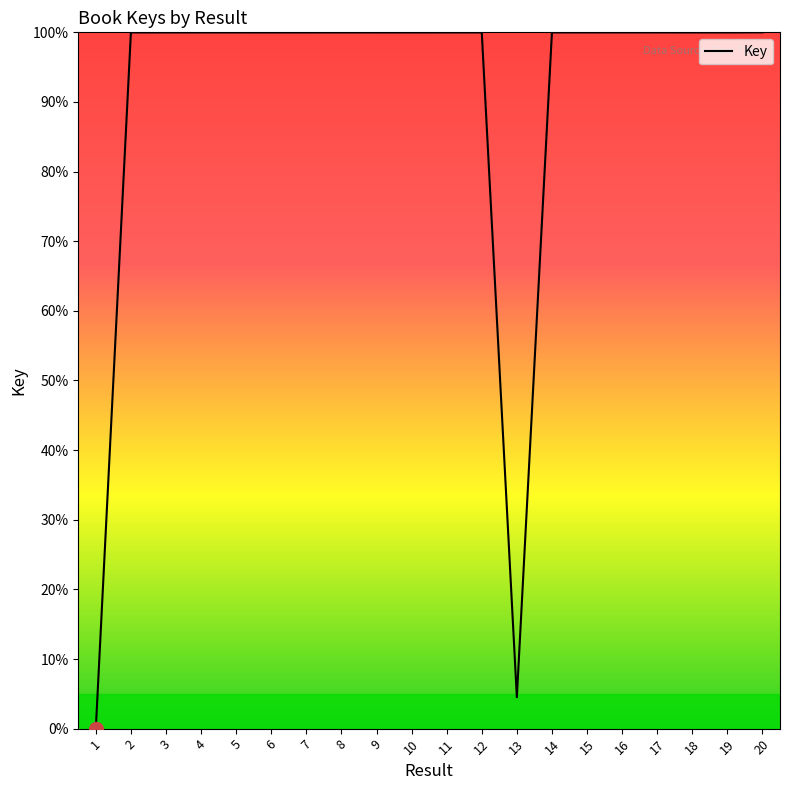

How many categories are shown in the chart?

20